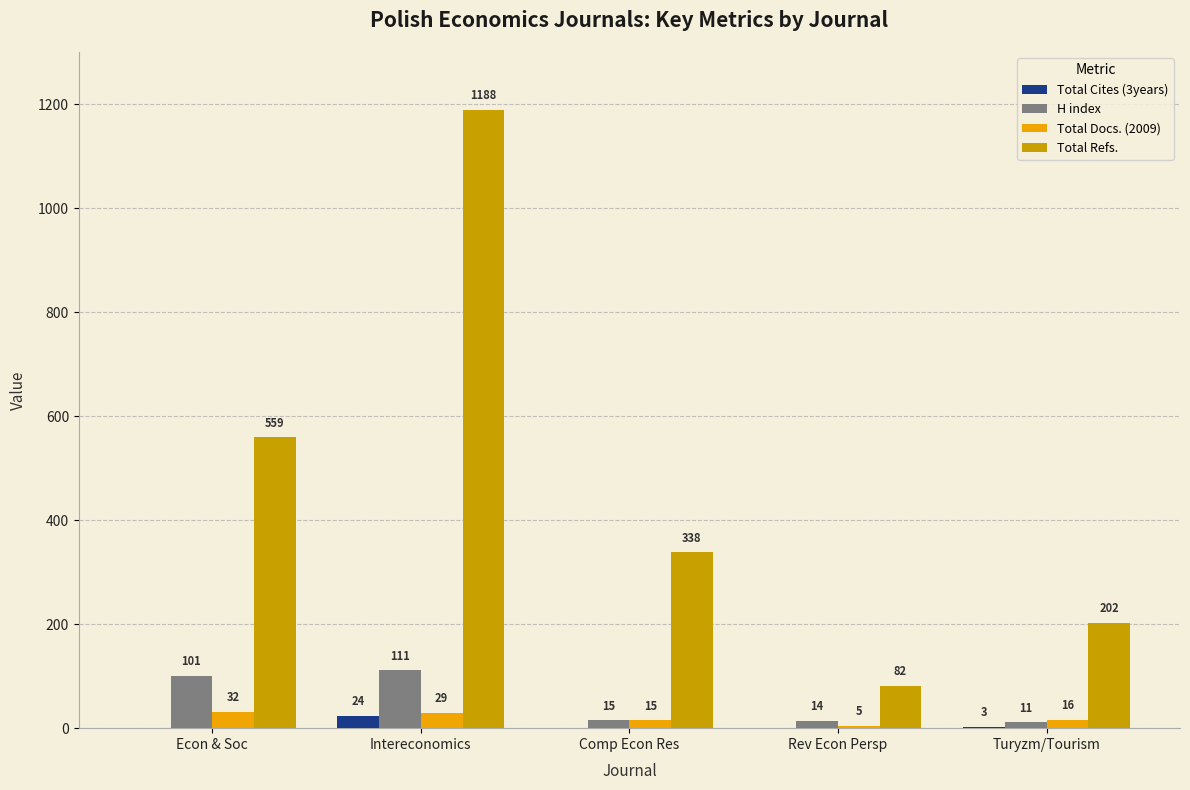

Between Econ & Soc and Rev Econ Persp, which series saw the biggest shift?

Total Refs.